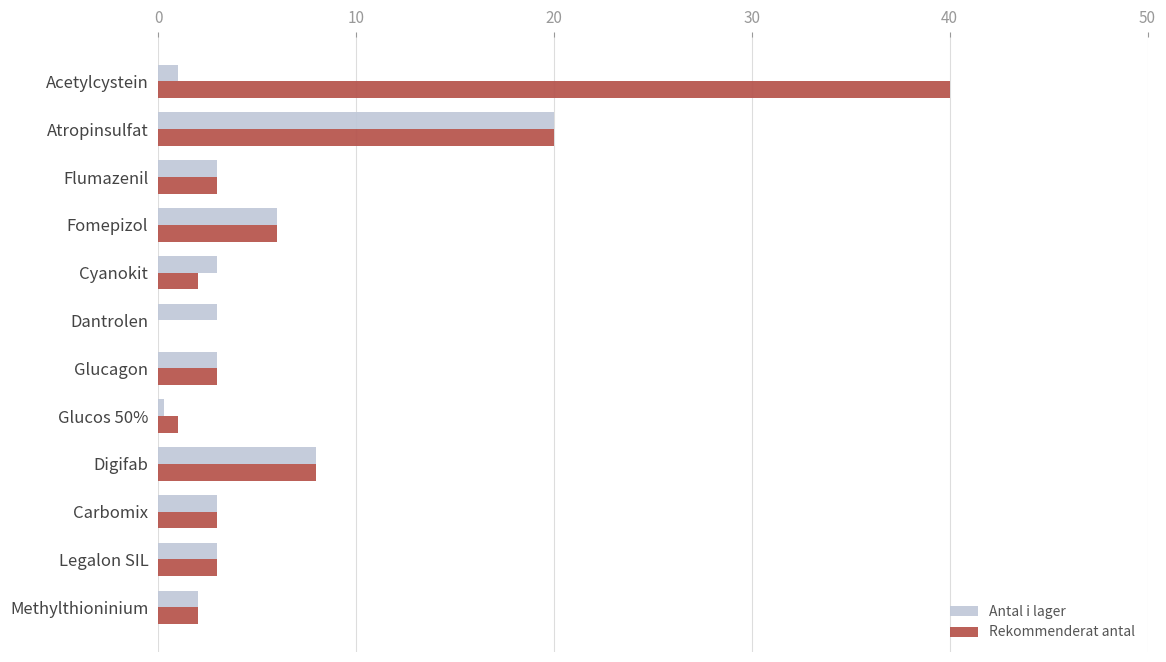

What are all the series names shown in the legend?

Antal i lager, Rekommenderat antal